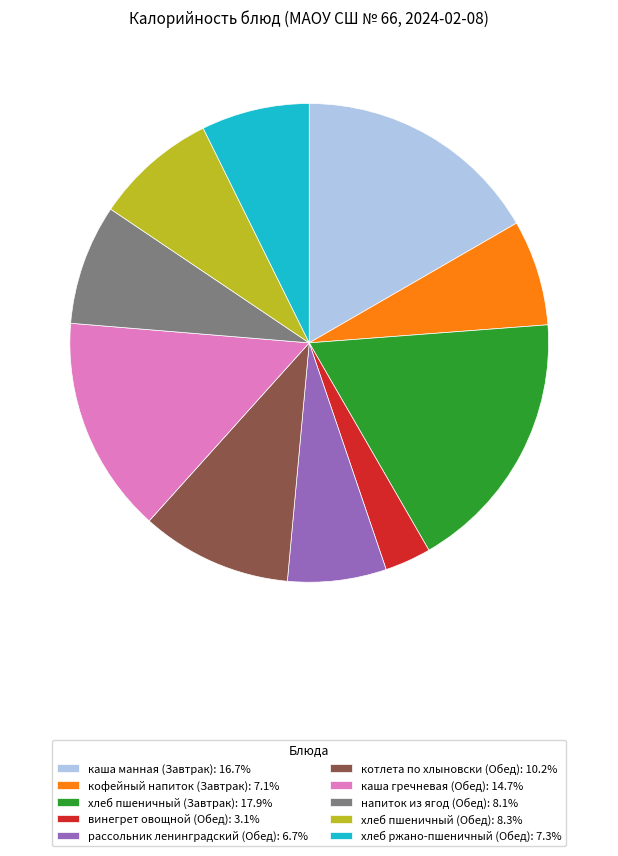

What is the largest slice in the pie chart?

хлеб пшеничный (Завтрак)